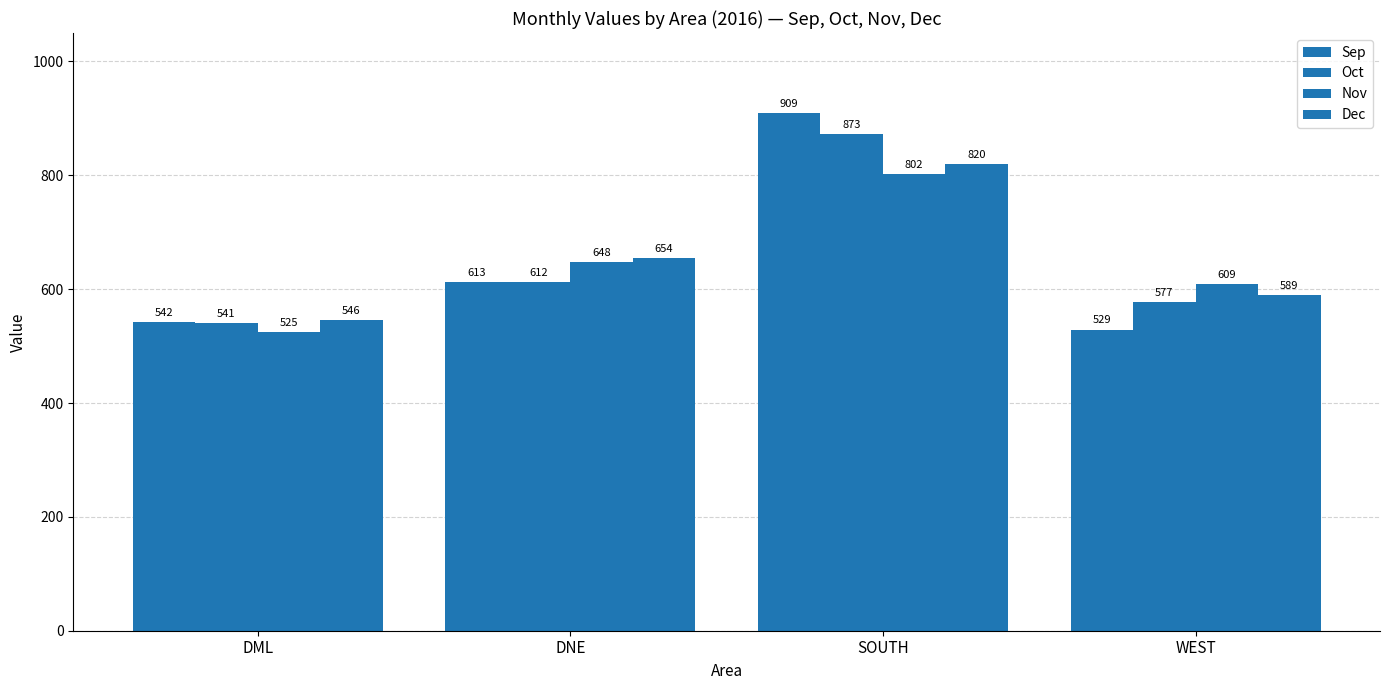

How many data points in Dec are less than 654?

2